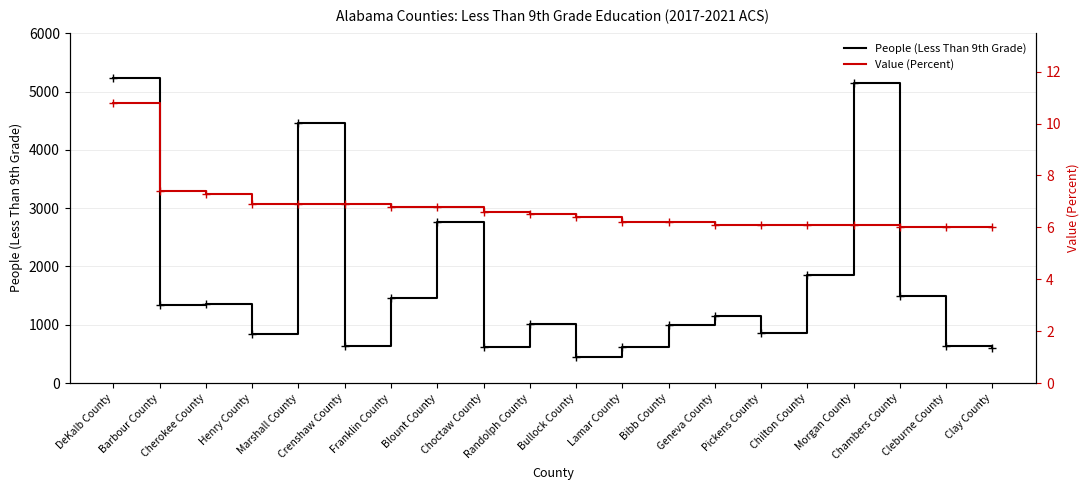

Rank the categories by Value (Percent) value from lowest to highest.

Chambers County, Cleburne County, Clay County, Geneva County, Pickens County, Chilton County, Morgan County, Lamar County, Bibb County, Bullock County, Randolph County, Choctaw County, Franklin County, Blount County, Henry County, Marshall County, Crenshaw County, Cherokee County, Barbour County, DeKalb County